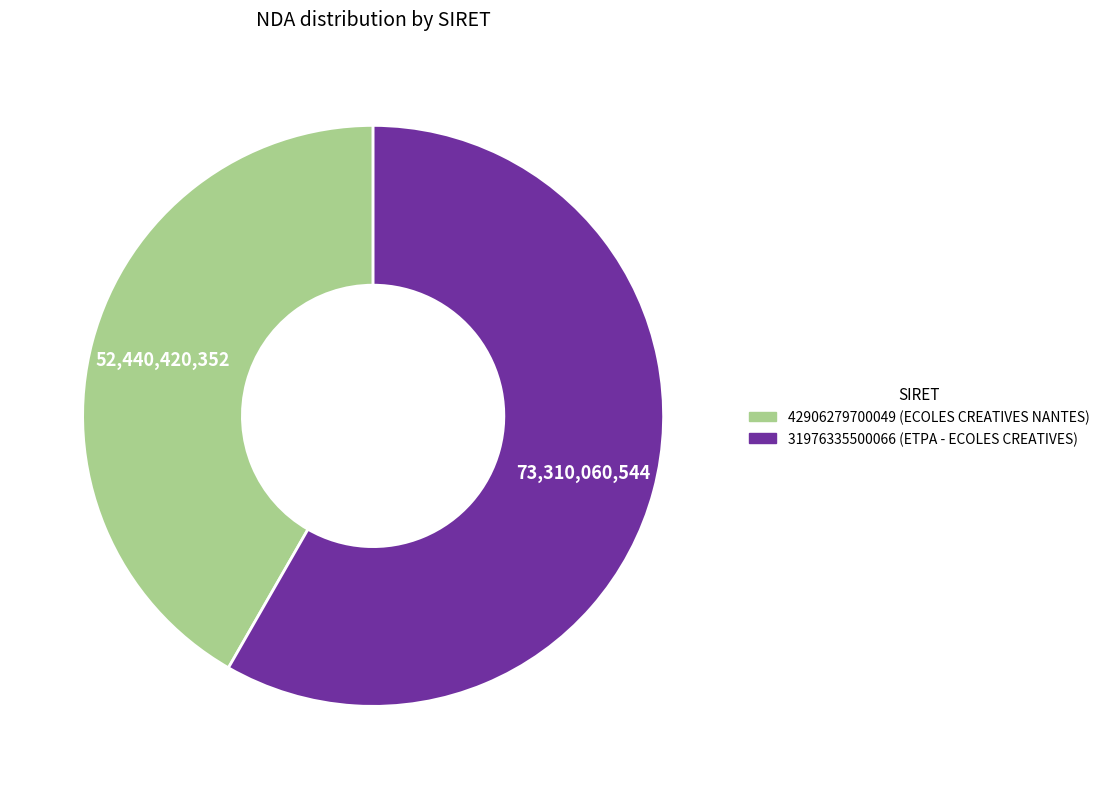

What is the smallest slice in the pie chart?

42906279700049